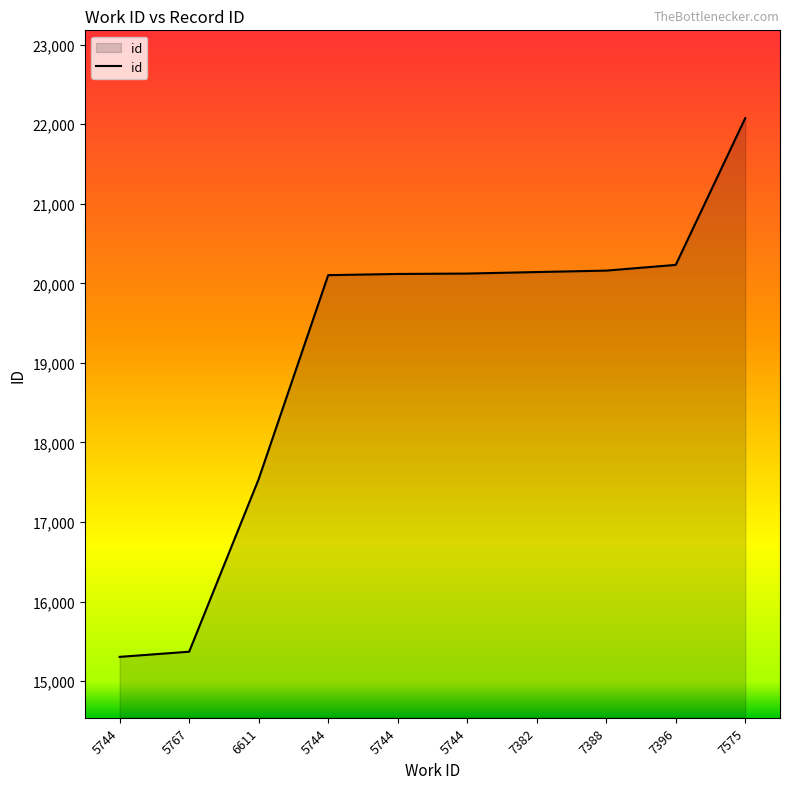

Is it true that the value at 7575 is 31902?

False